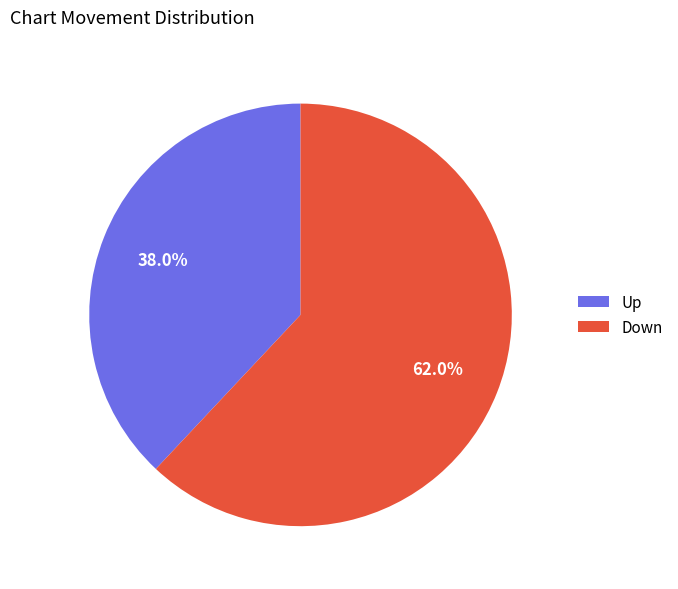

Which slice represents more than half of the pie?

Down